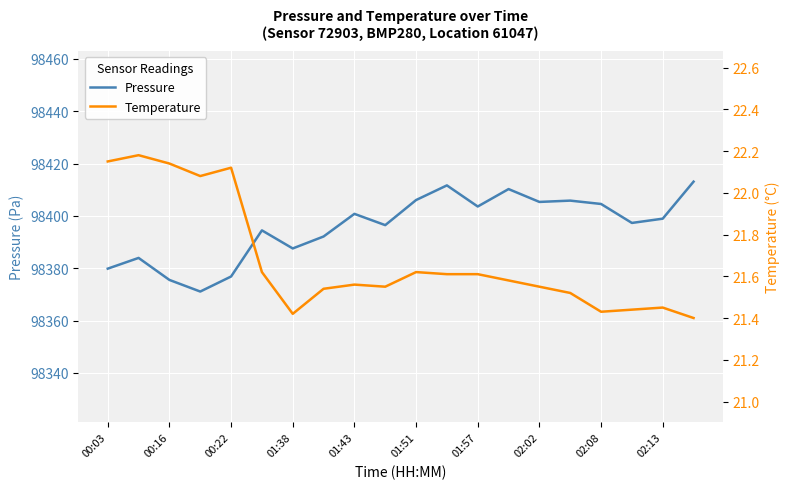

Count the Temperature values in the range 21 to 22.

15